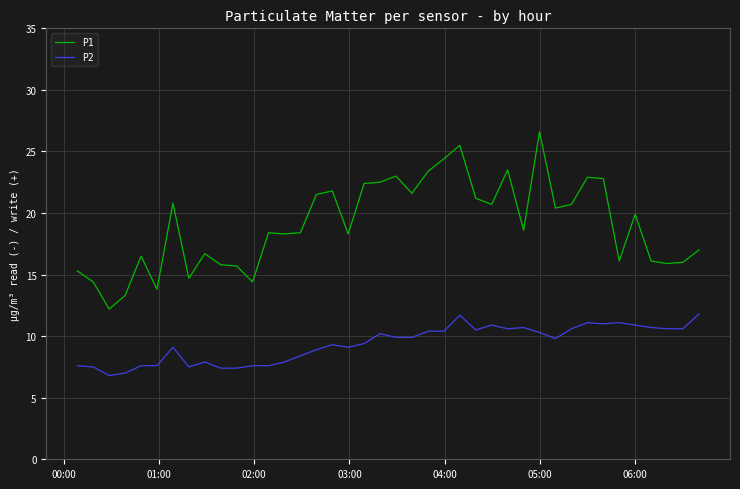

Count the number of categories in the chart.

40